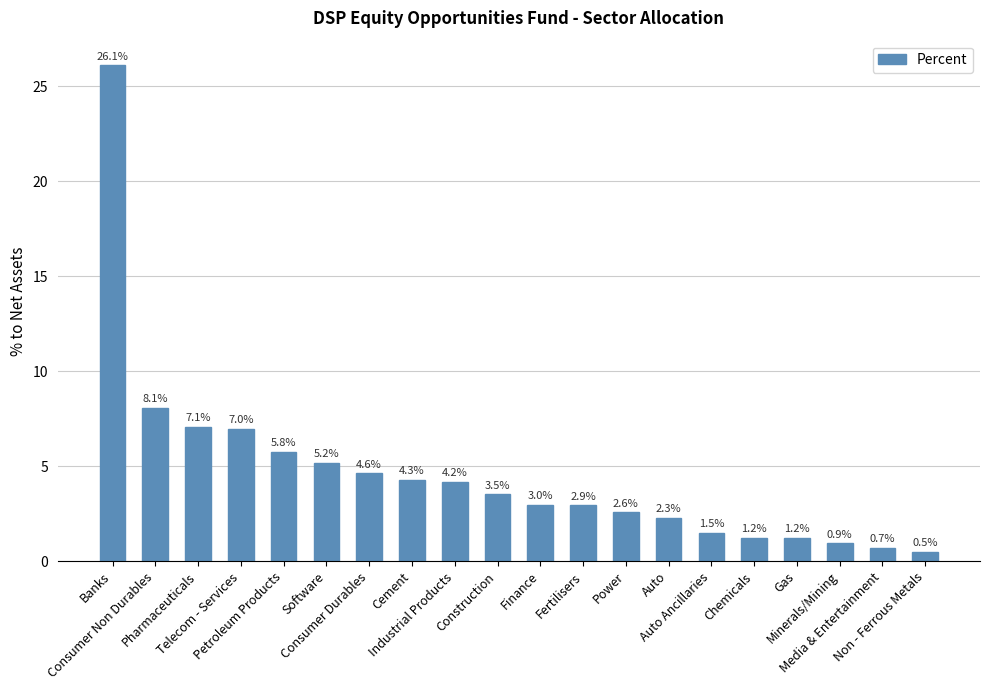

What is the average value?

4.6